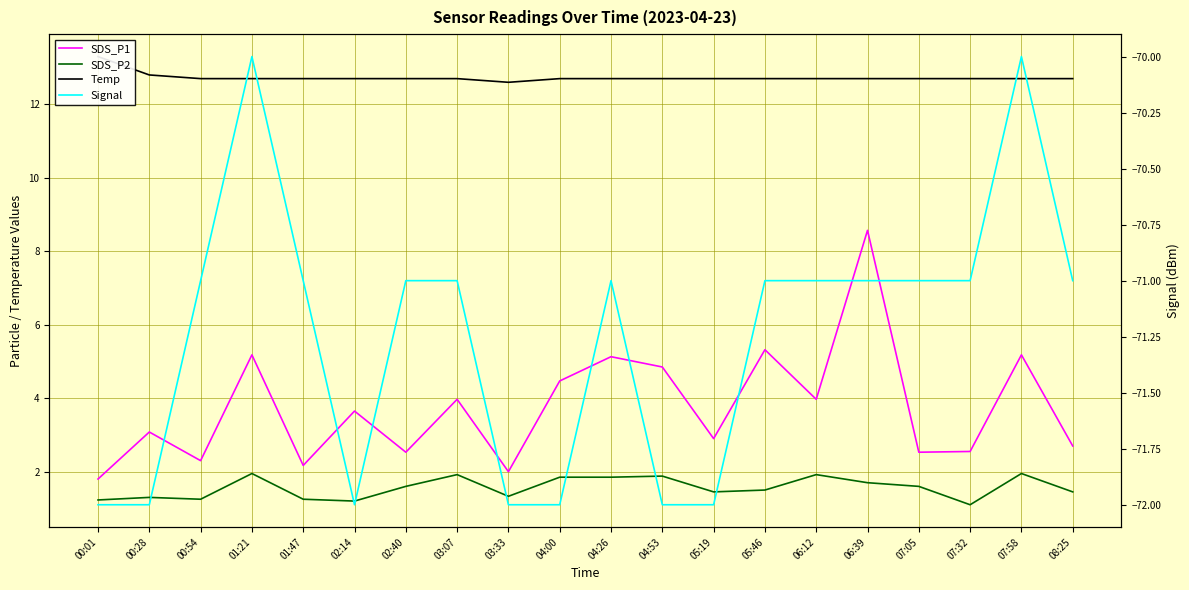

What are all the series names shown in the legend?

SDS_P1, SDS_P2, Temp, Signal